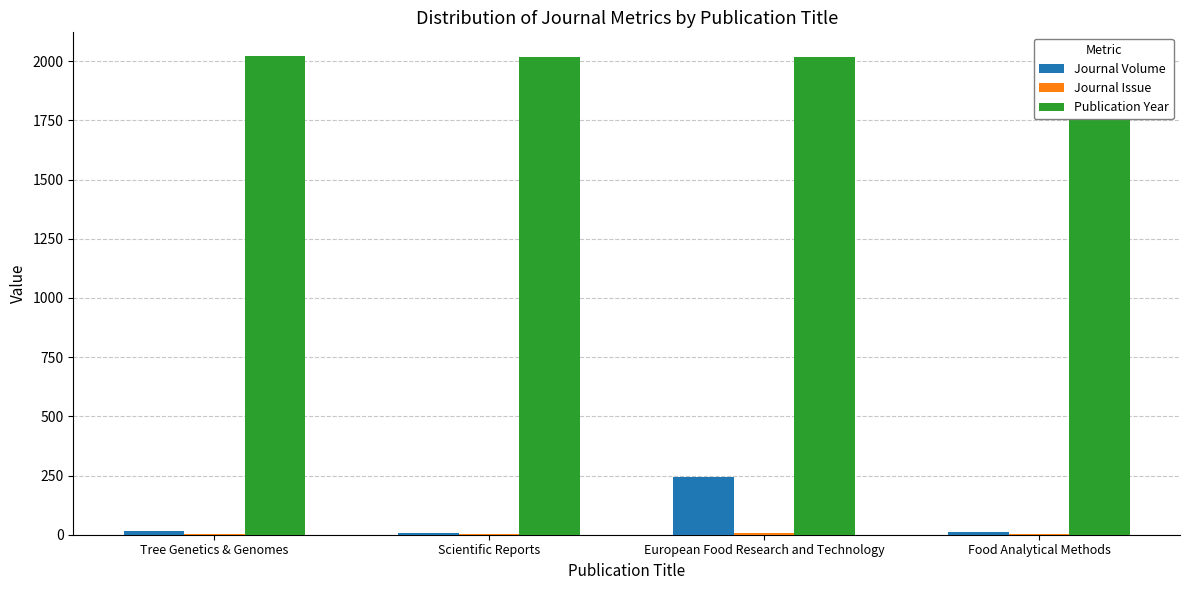

Is the value of Publication Year at European Food Research and Technology greater than the value of Journal Volume at Food Analytical Methods?

Yes